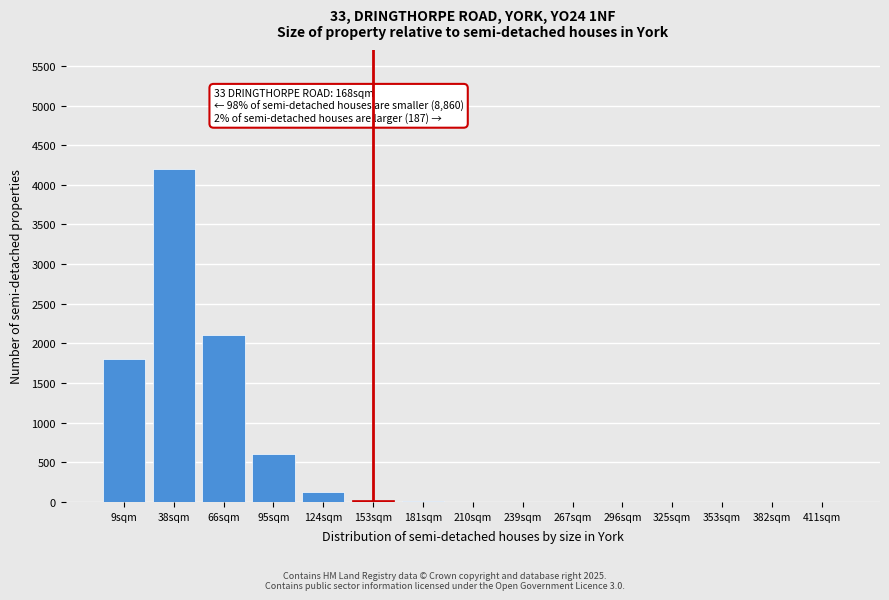

Which label corresponds to the largest value in the chart?

38sqm